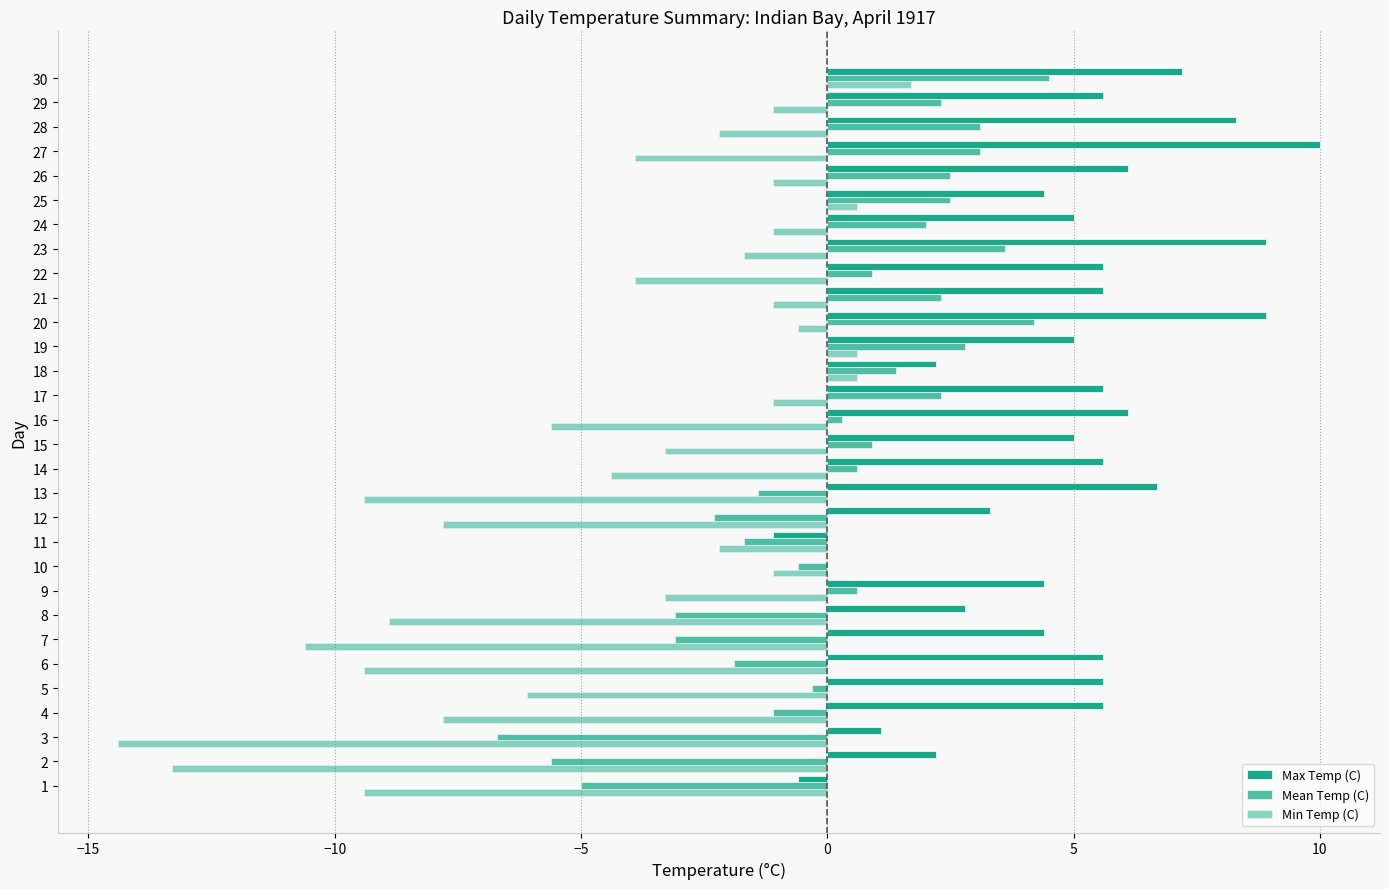

Count the number of categories in the chart.

30